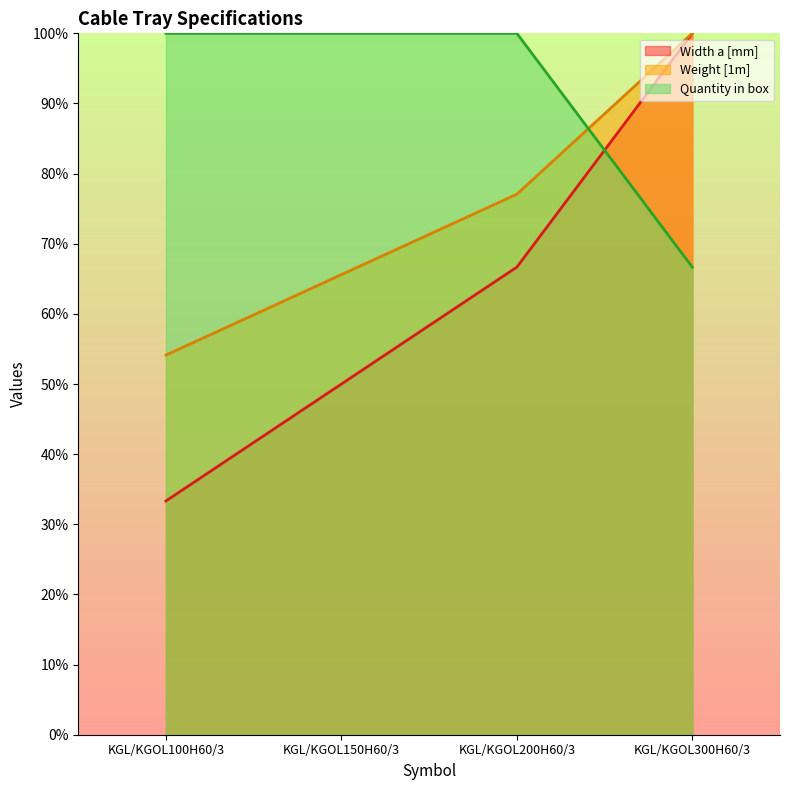

The Quantity in box series shows 100.0 at KGL/KGOL150H60/3. True or false?

True